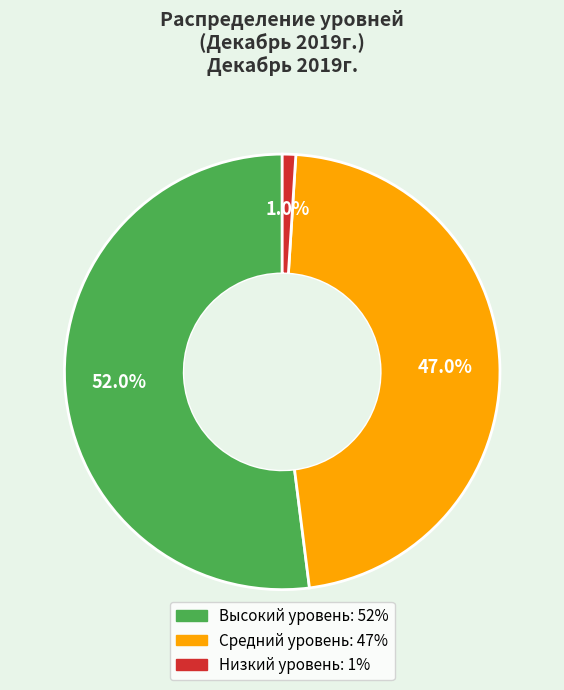

Count the number of slices in the pie.

3